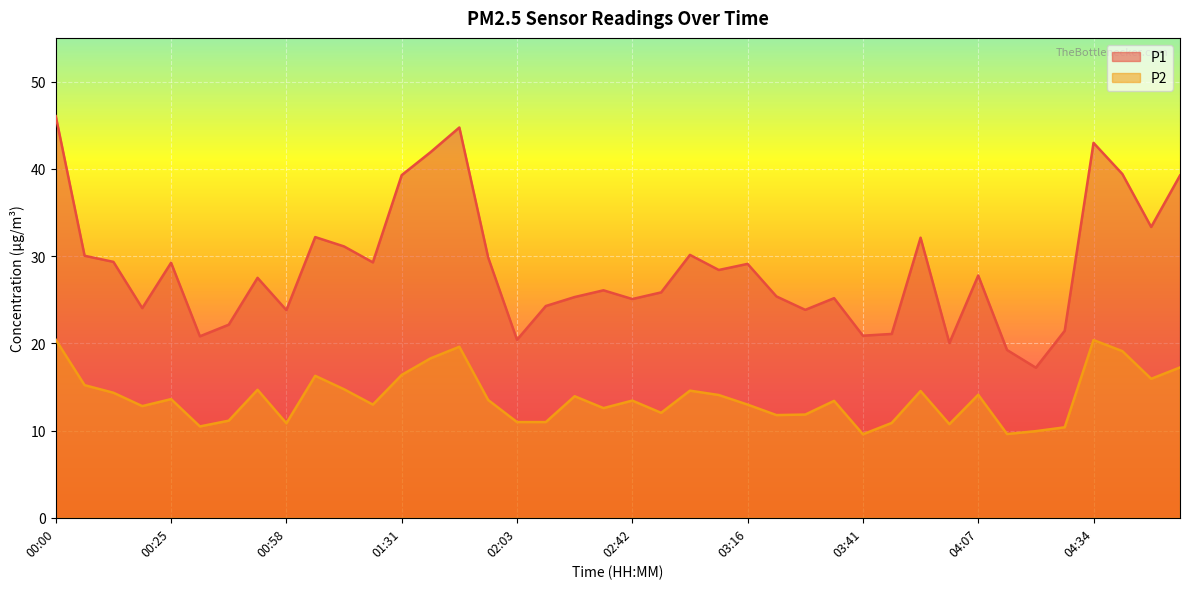

What is the average value of the P2 series?

13.7